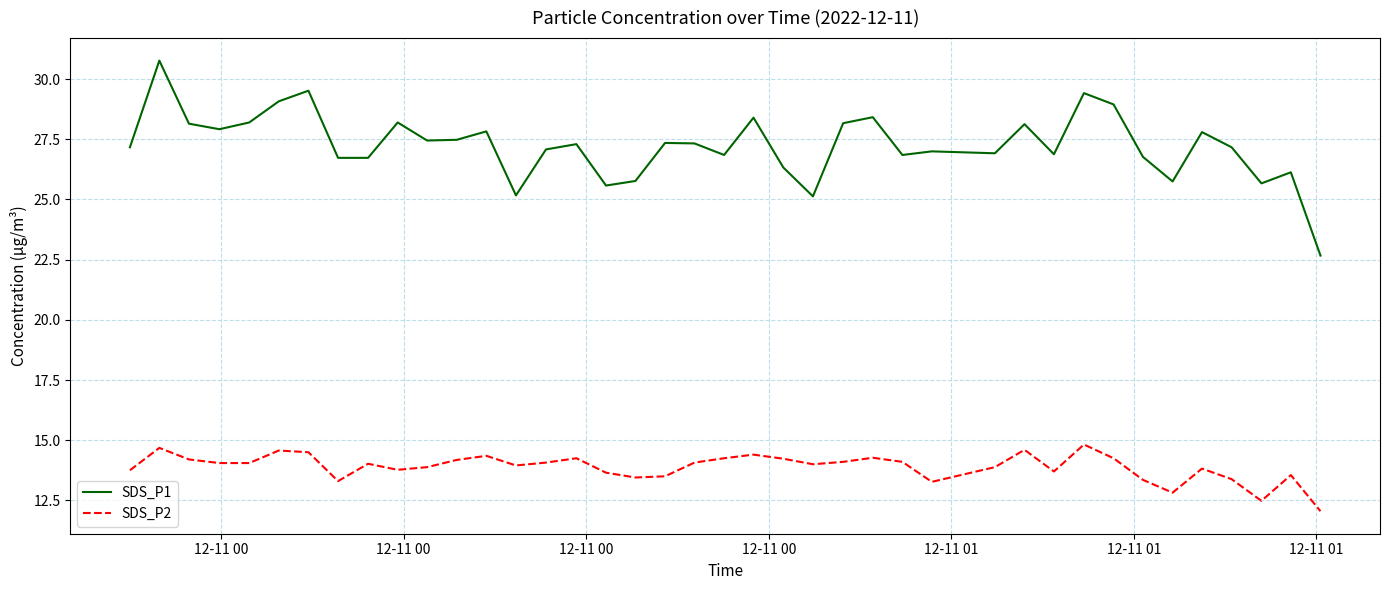

Rank the series by their average value, from lowest to highest.

SDS_P2, SDS_P1